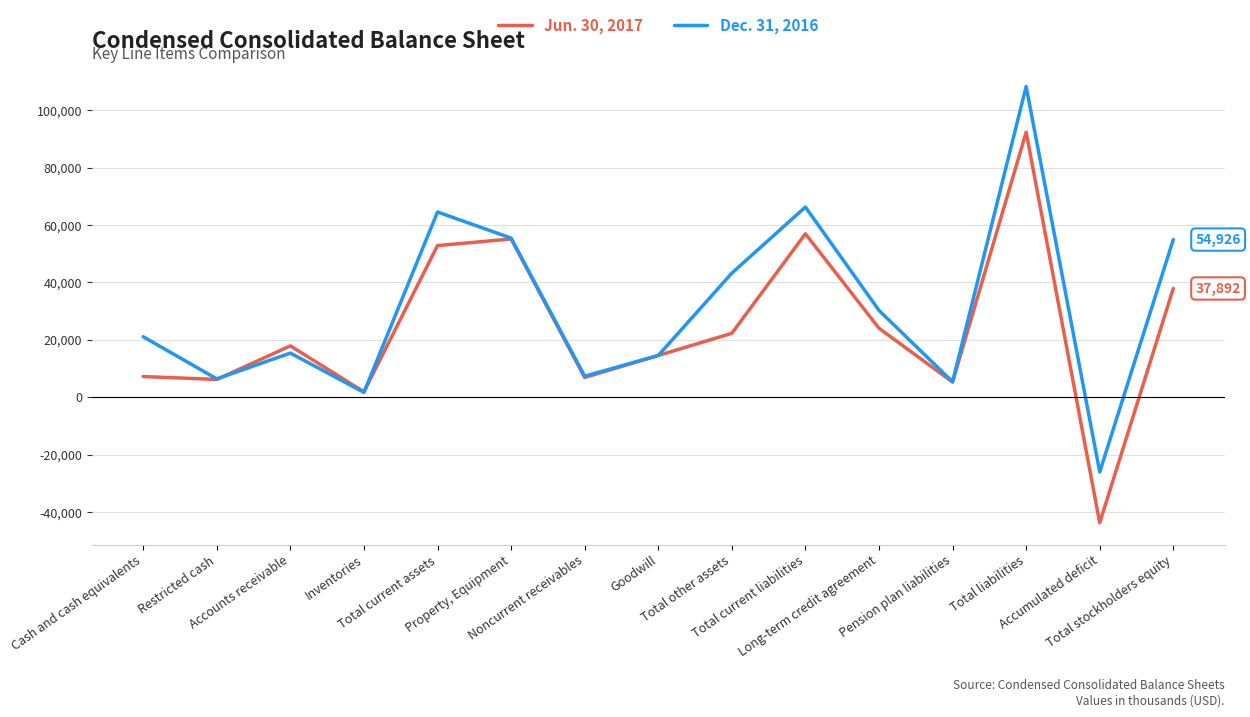

Which series has the largest total across all categories?

Dec. 31, 2016